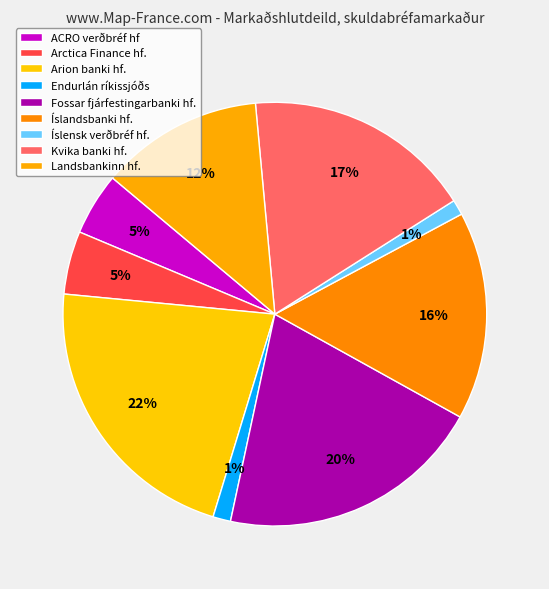

Which slice is the smallest?

Íslensk verðbréf hf.